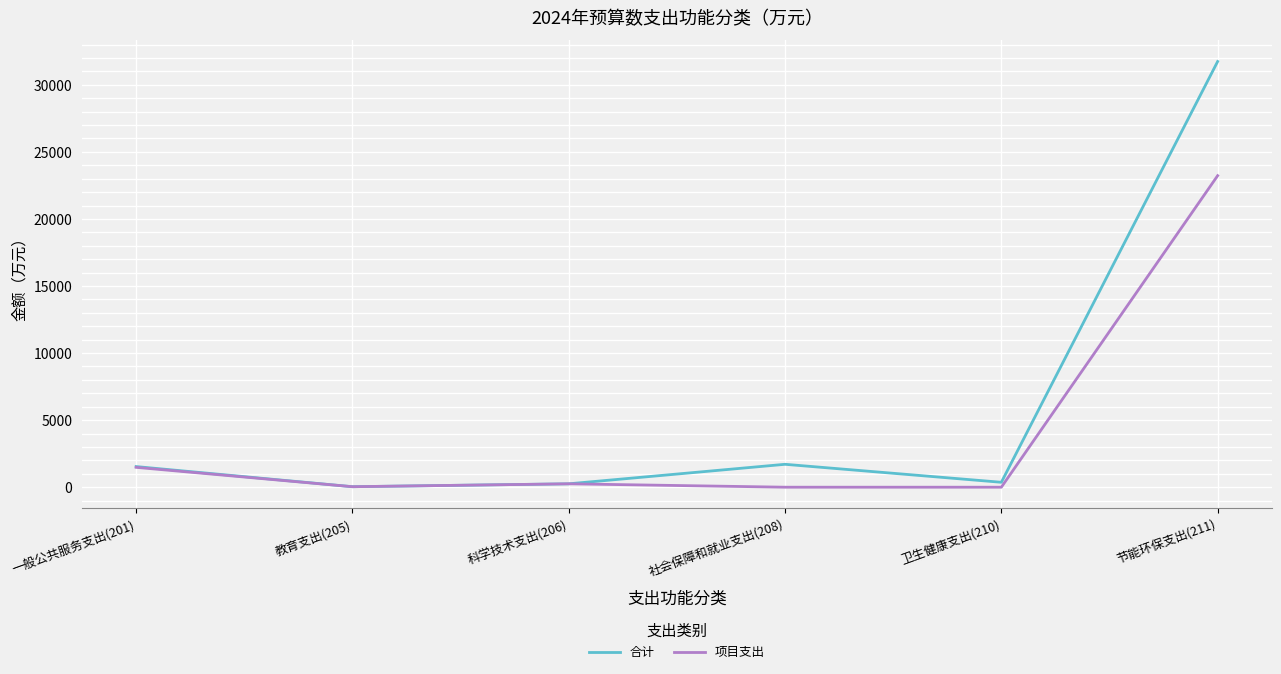

The value of 合计 at 节能环保支出(211) is 31734.2. True or false?

True